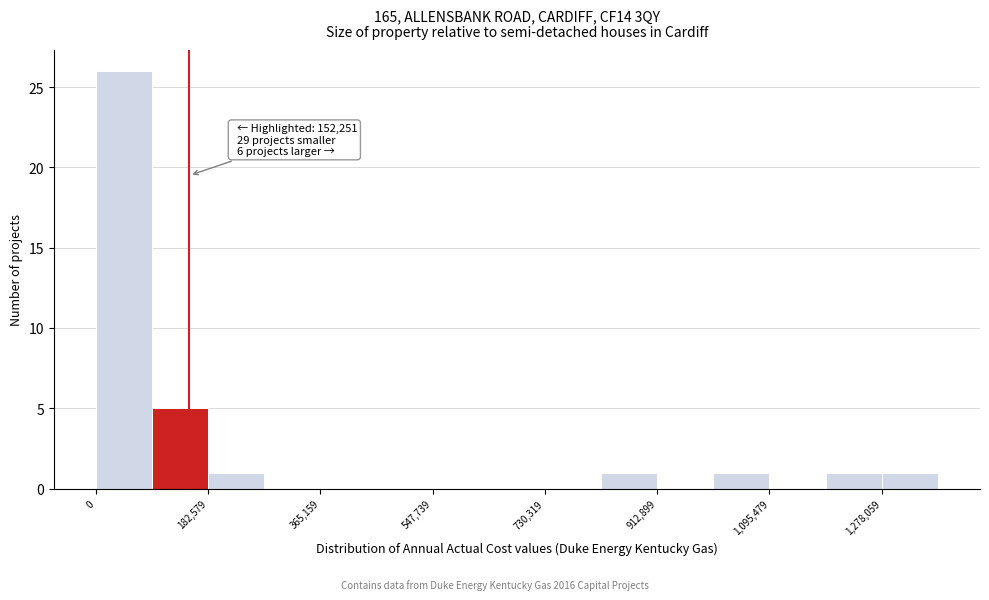

Over which range of the x-axis is the bar tallest?

0 to 100000